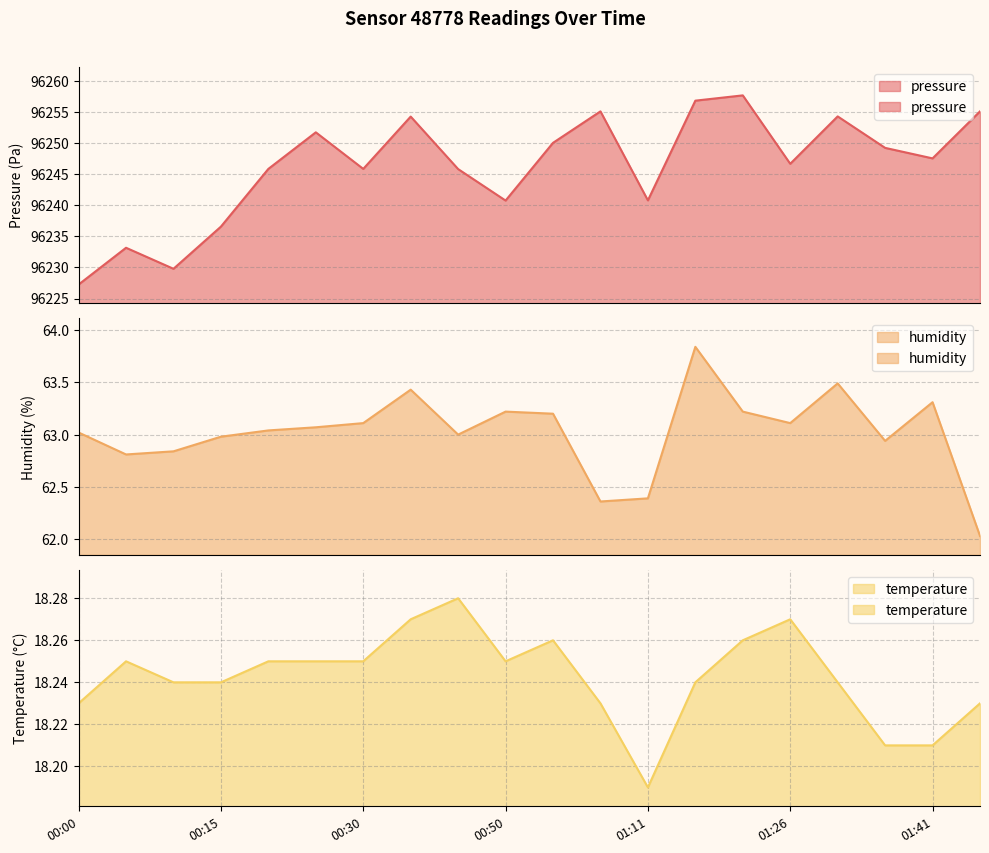

Is the value of humidity at 2022-11-20T00:05 greater than the value of temperature at 2022-11-20T00:50?

Yes